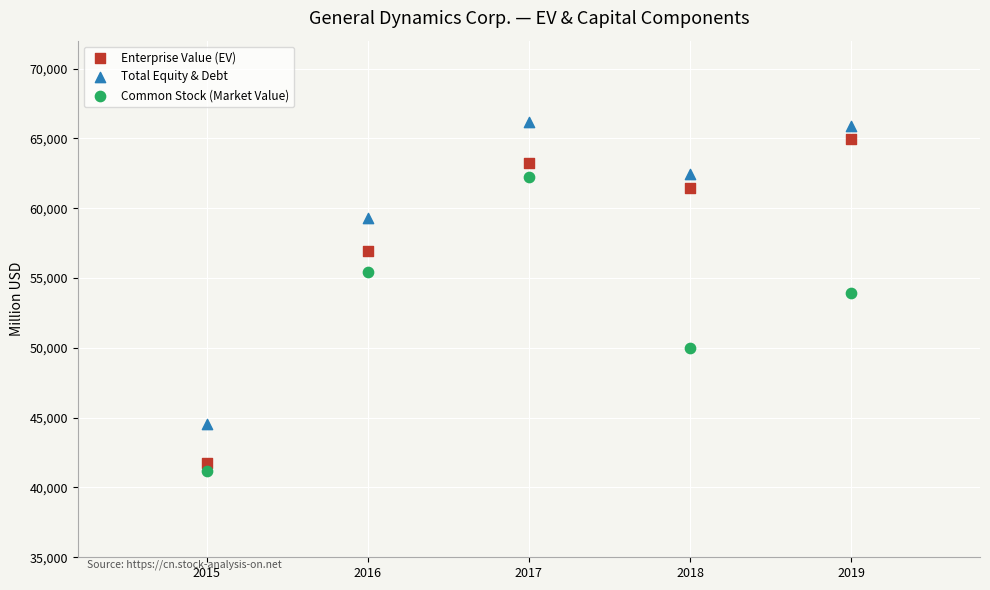

Across all data points, what is the range of Y values (max minus min)?

25045